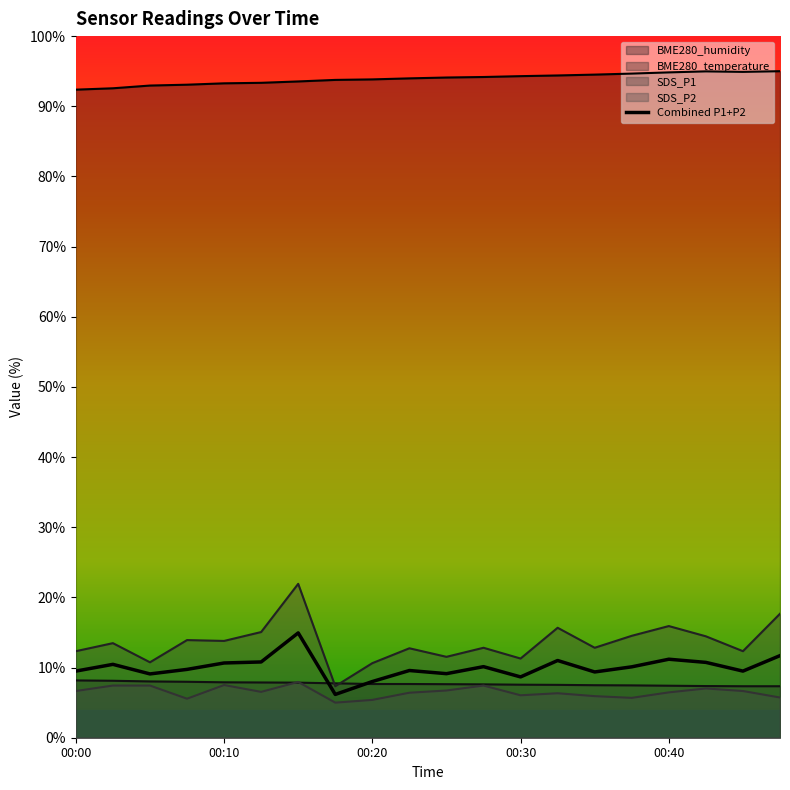

Where do SDS_P1 and BME280_temperature first cross each other?

00:15 and 00:18